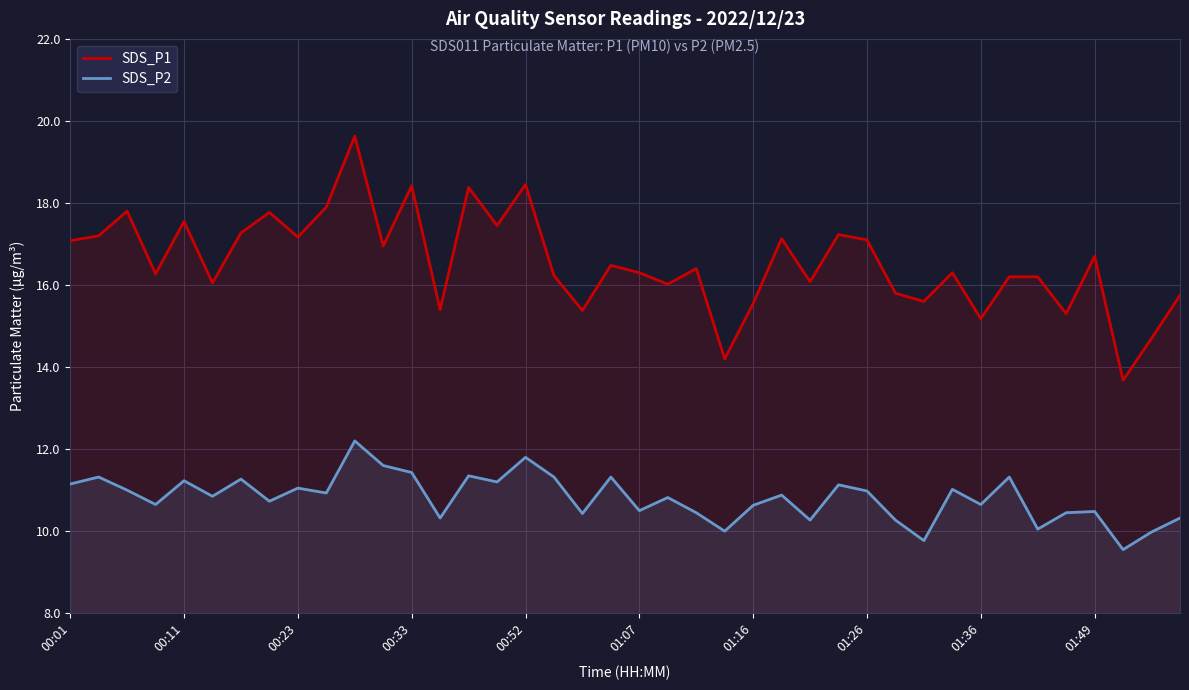

List the series in order of their peak value, highest first.

SDS_P1, SDS_P2